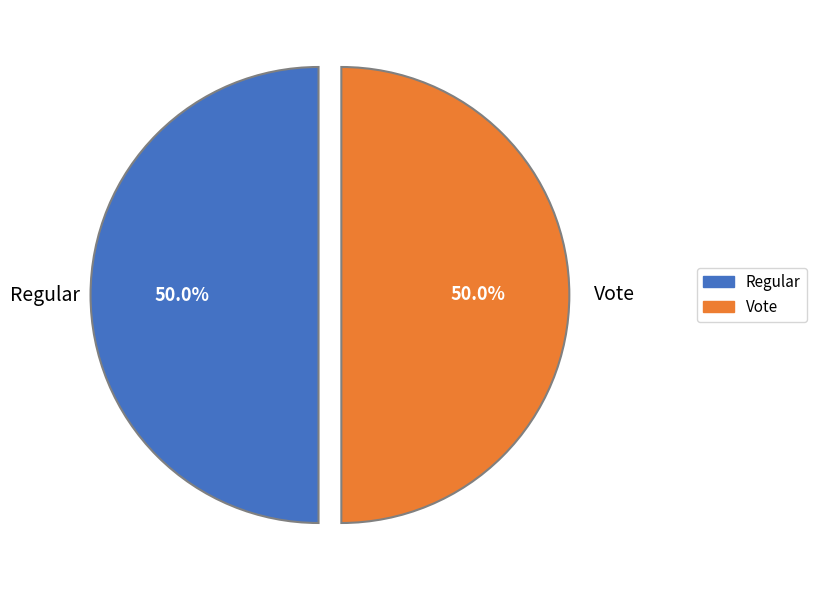

Count the number of slices in the pie.

2